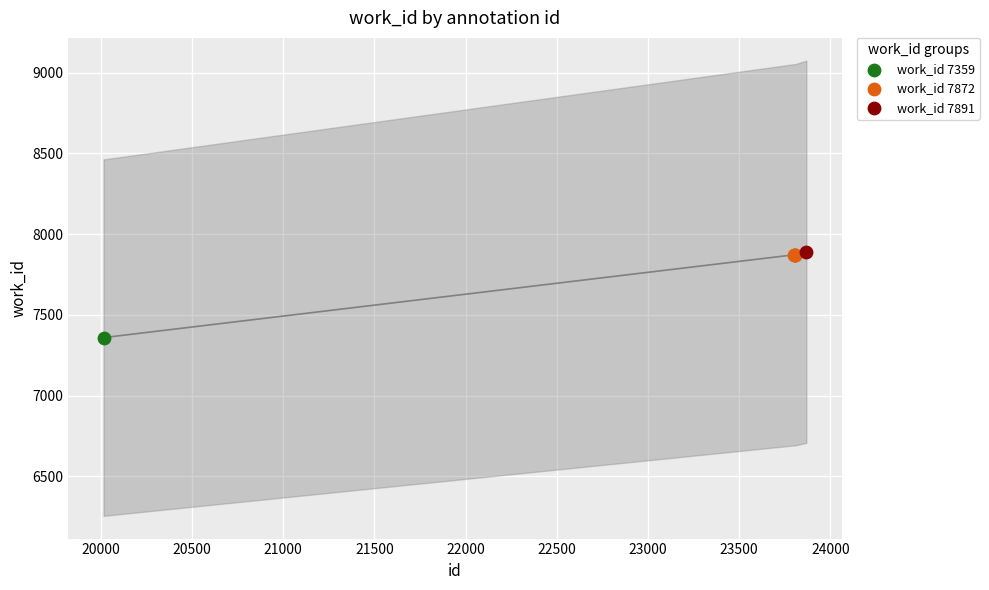

Which has a higher value, 23806 or 23868?

23868